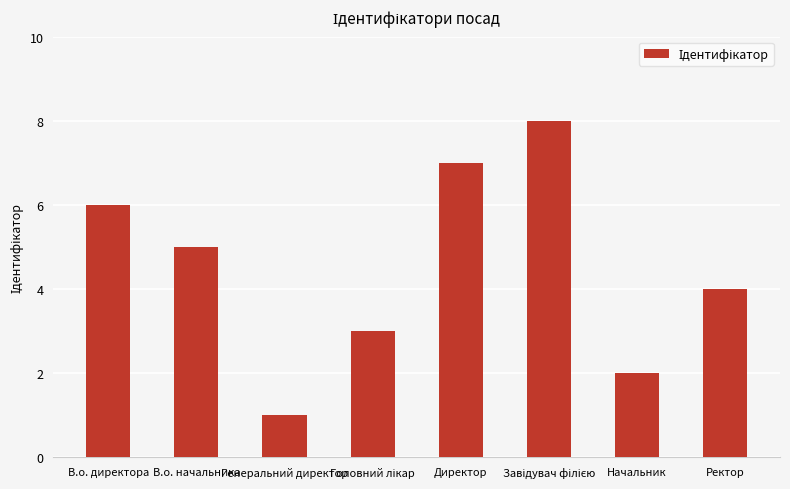

What is the ratio of the value at Начальник to the value at Генеральний директор?

2.0